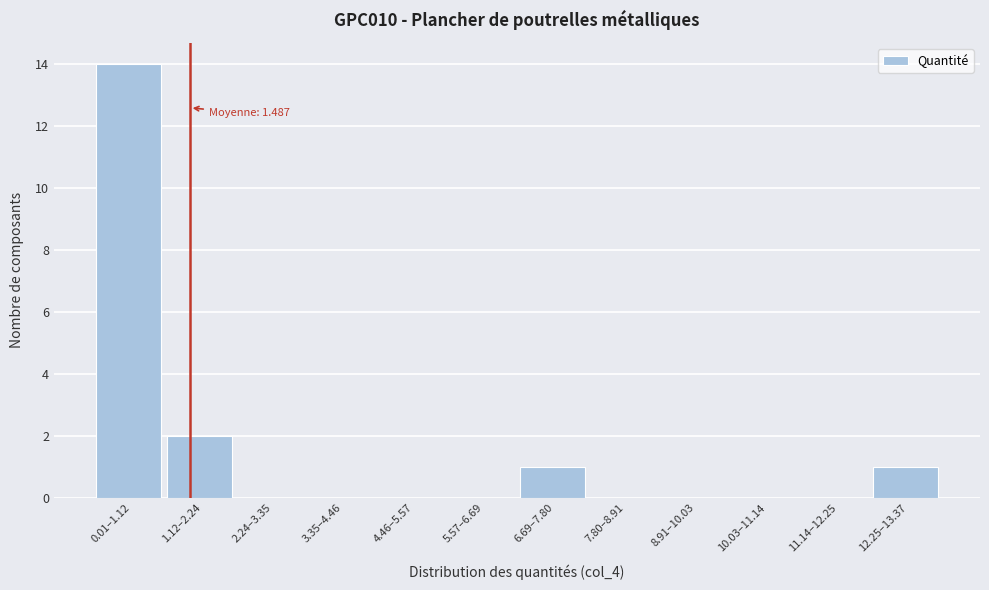

Reading left to right, extract all data points from this chart.

0.01–1.12=14	1.12–2.24=2	2.24–3.35=0	3.35–4.46=0	4.46–5.57=0	5.57–6.69=0	6.69–7.80=1	7.80–8.91=0	8.91–10.03=0	10.03–11.14=0	11.14–12.25=0	12.25–13.37=1